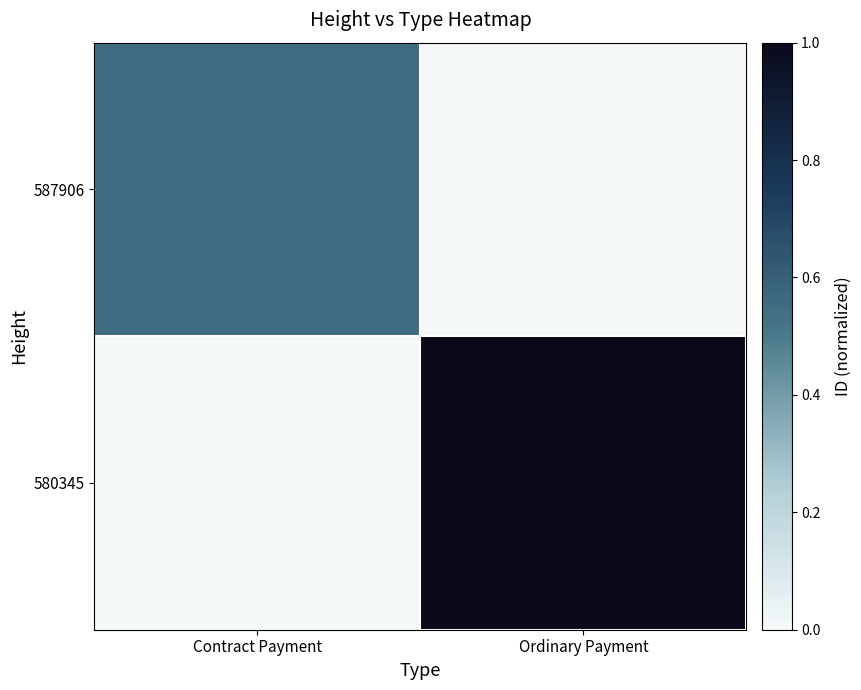

Count the number of data series in this chart.

2